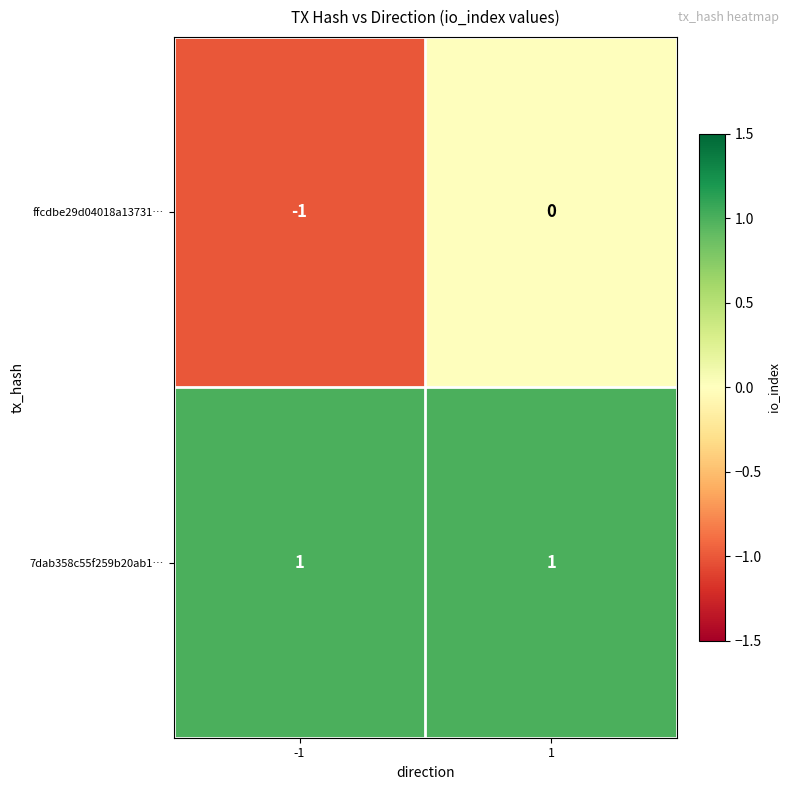

Reading left to right, transcribe all the data shown in this chart.

ffcdbe29d04018a13731…: -1=-1	1=0
7dab358c55f259b20ab1…: -1=1	1=1